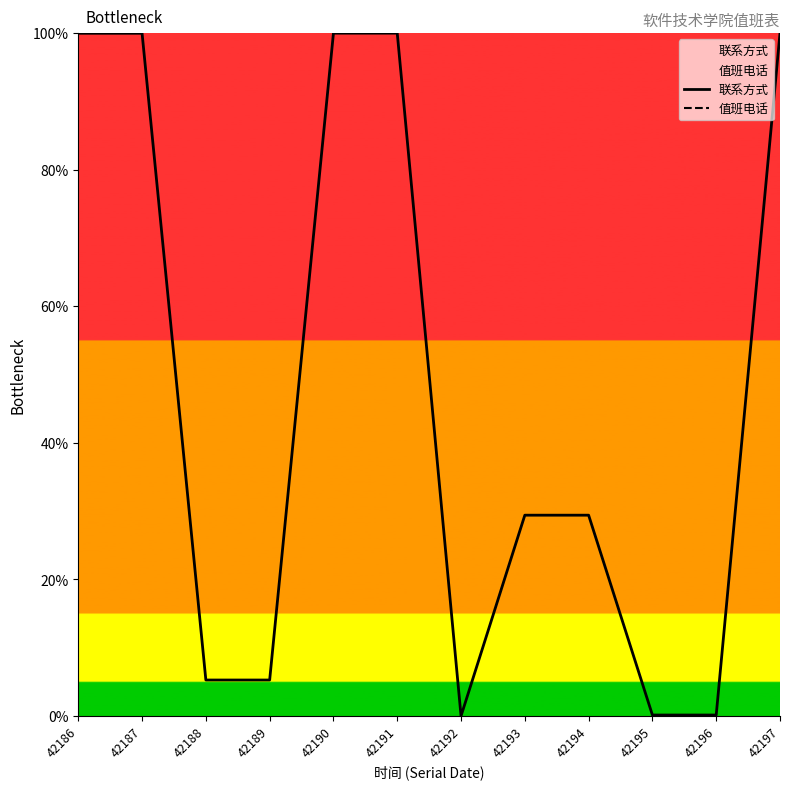

Does the chart have visible grid lines?

No